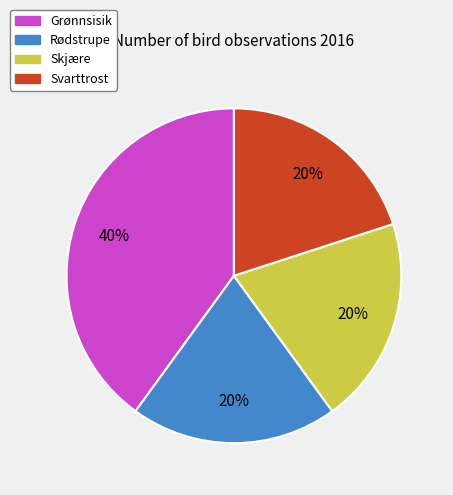

Which slice is the largest?

Grønnsisik